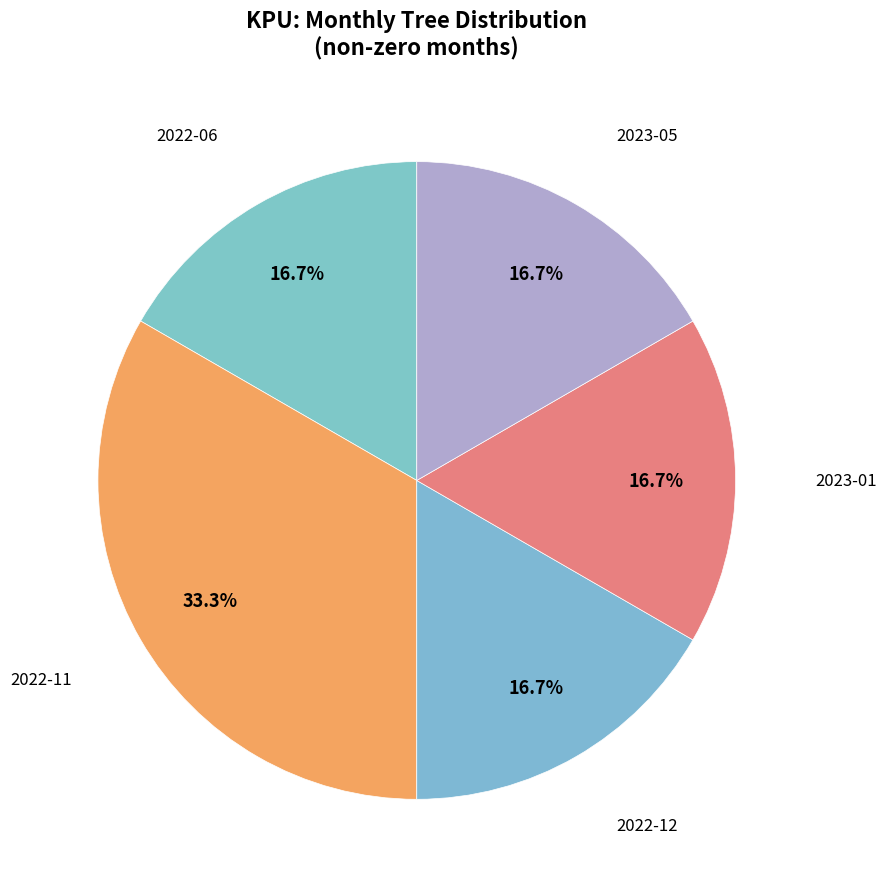

Does 2022-12 account for over 50% of the chart?

No